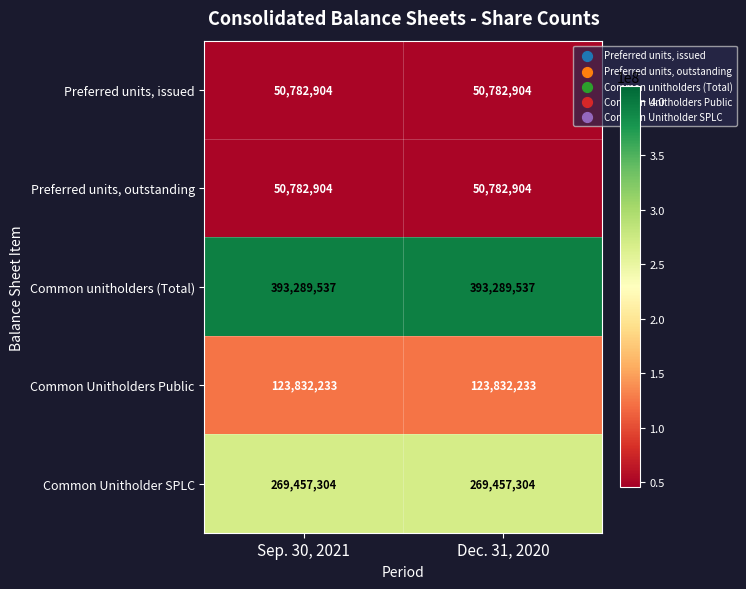

What is the sum of the Common Unitholders Public values at Sep. 30, 2021 and Dec. 31, 2020?

247664466